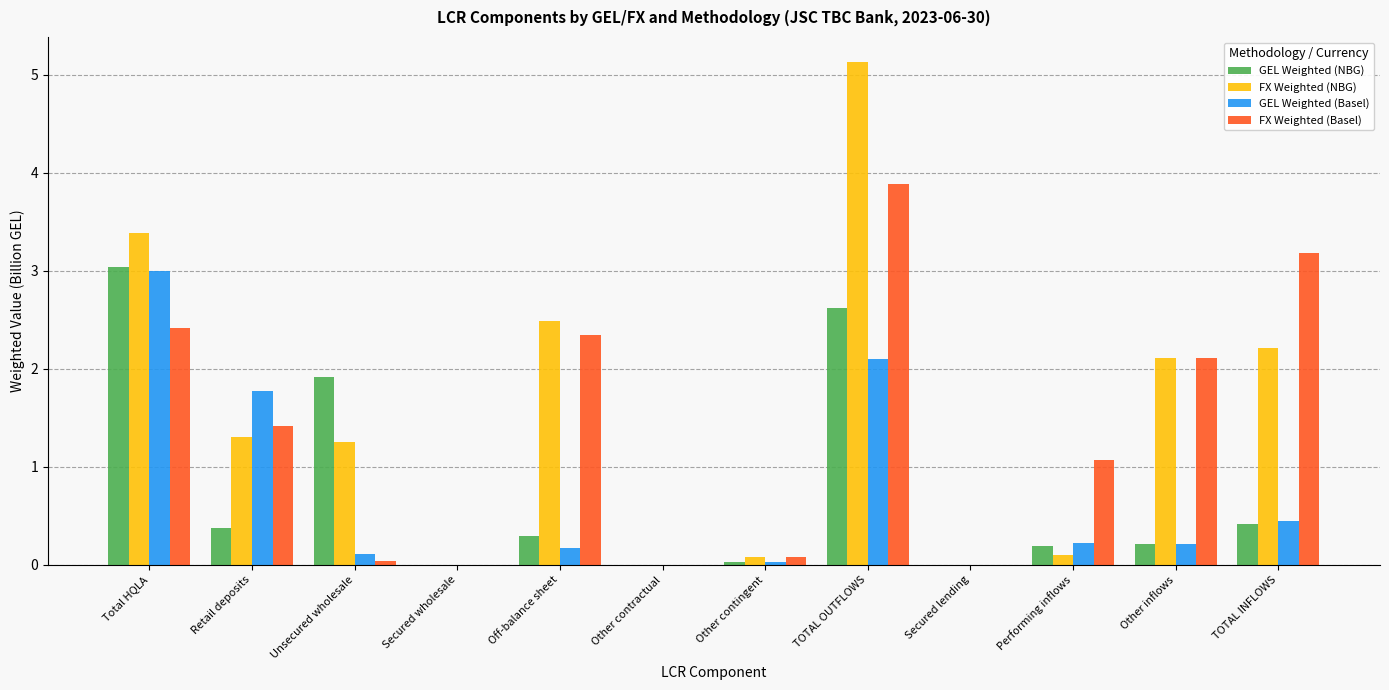

The GEL Weighted (Basel) series shows 3.0 at Total HQLA. True or false?

True